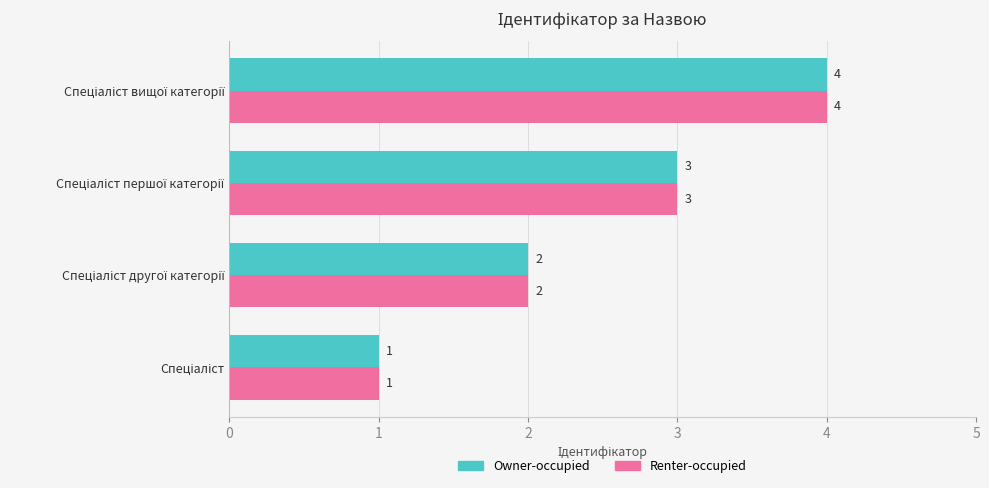

Count the Renter-occupied values in the range 2 to 4.

3